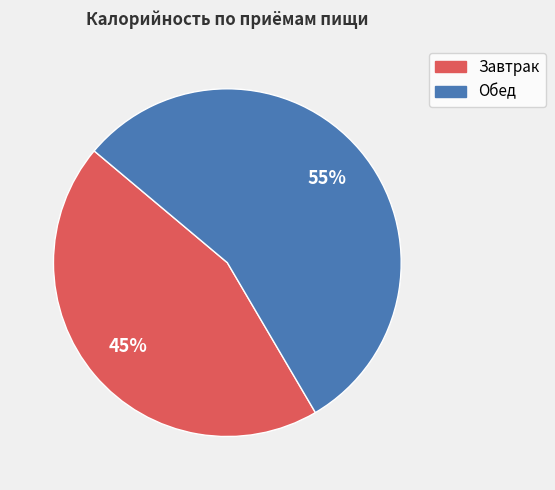

Count the number of slices in the pie.

2